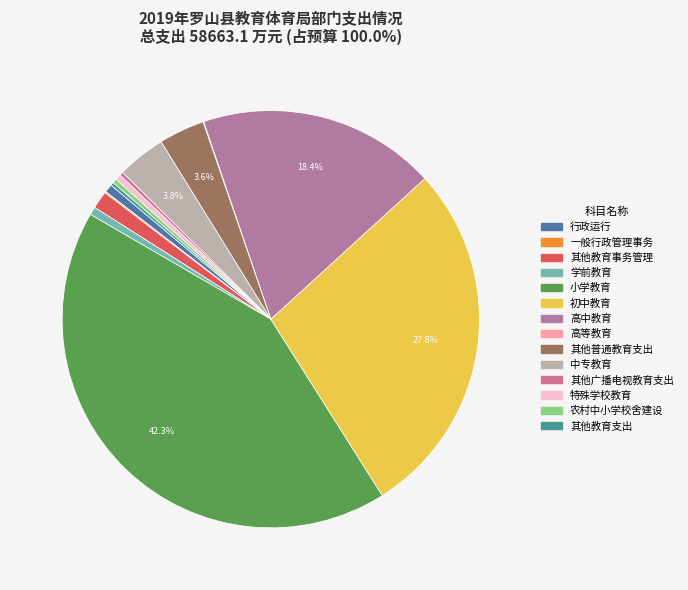

Count the number of slices in the pie.

14